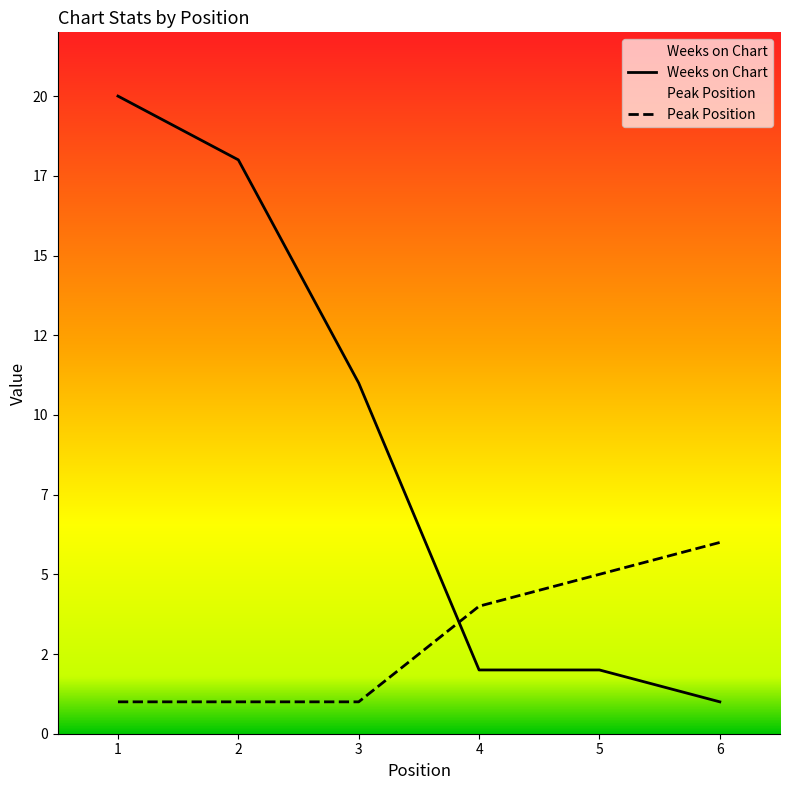

Between 3 and 4, which is larger?

3